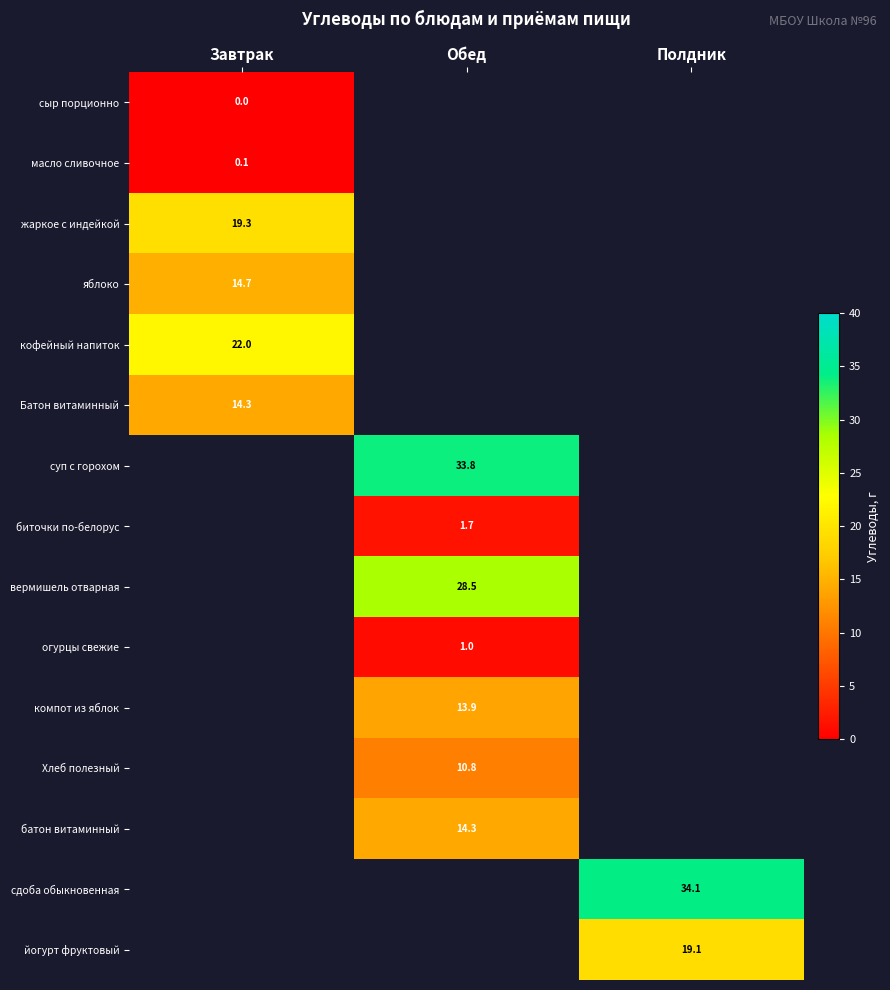

What is the difference between the highest and lowest values at Завтрак?

22.0